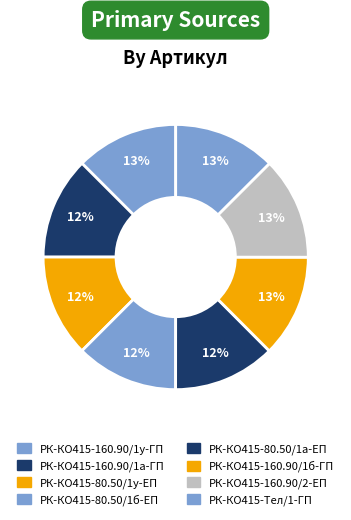

Does РК-КО415-80.50/1б-ЕП account for over 50% of the chart?

No